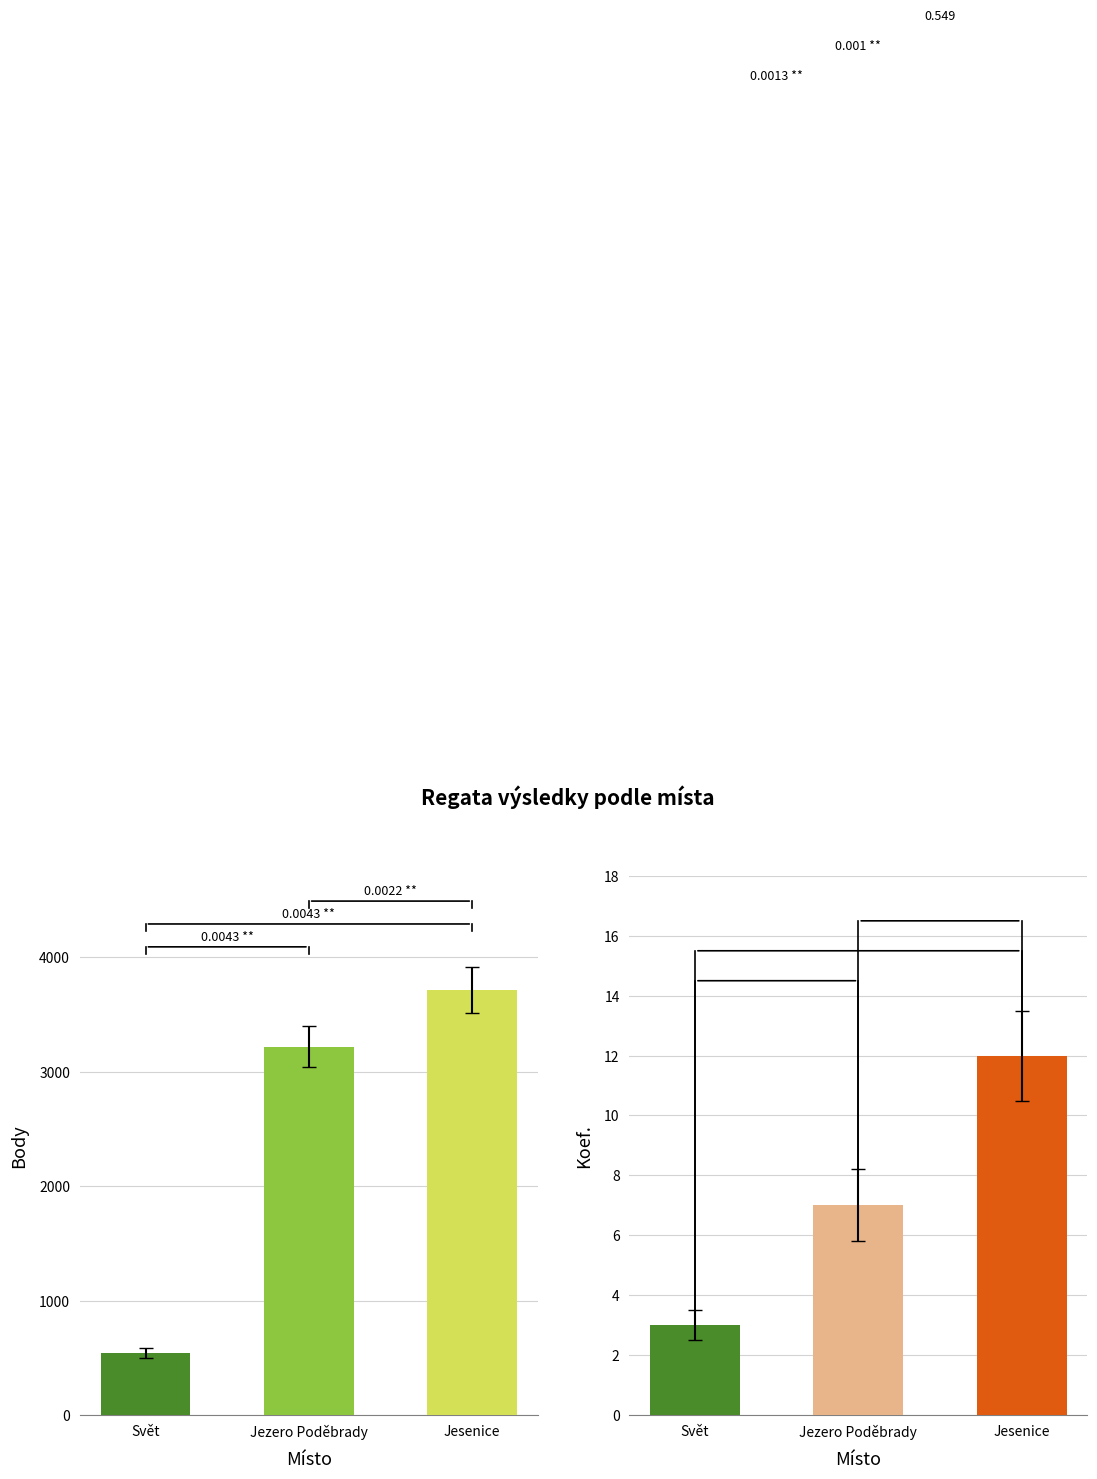

What is the difference between the maximum and minimum values in the Koef. series?

9